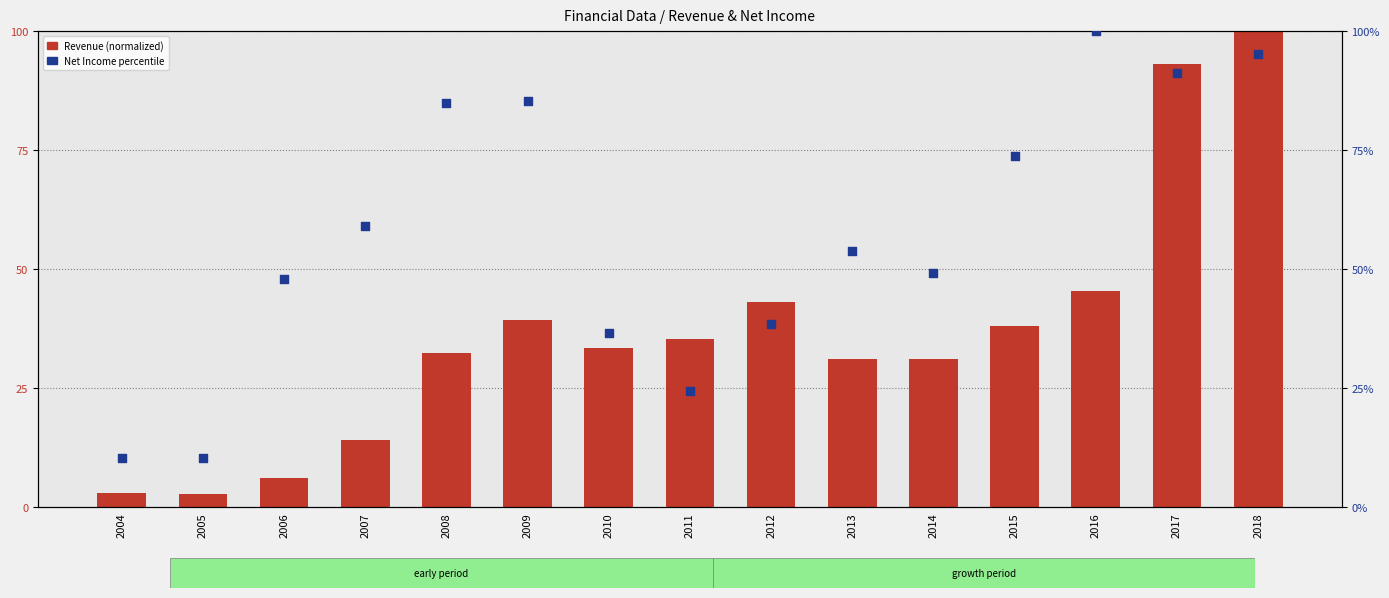

Is the value of Net Income % at 2006 greater than the value of Revenue (normalized) at 2011?

Yes